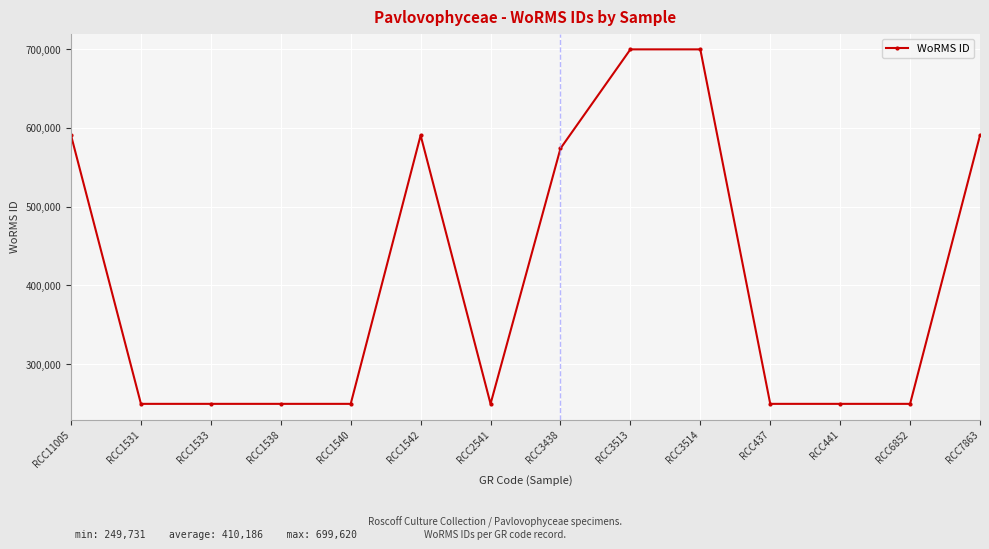

What is the sum of all values?

5742616